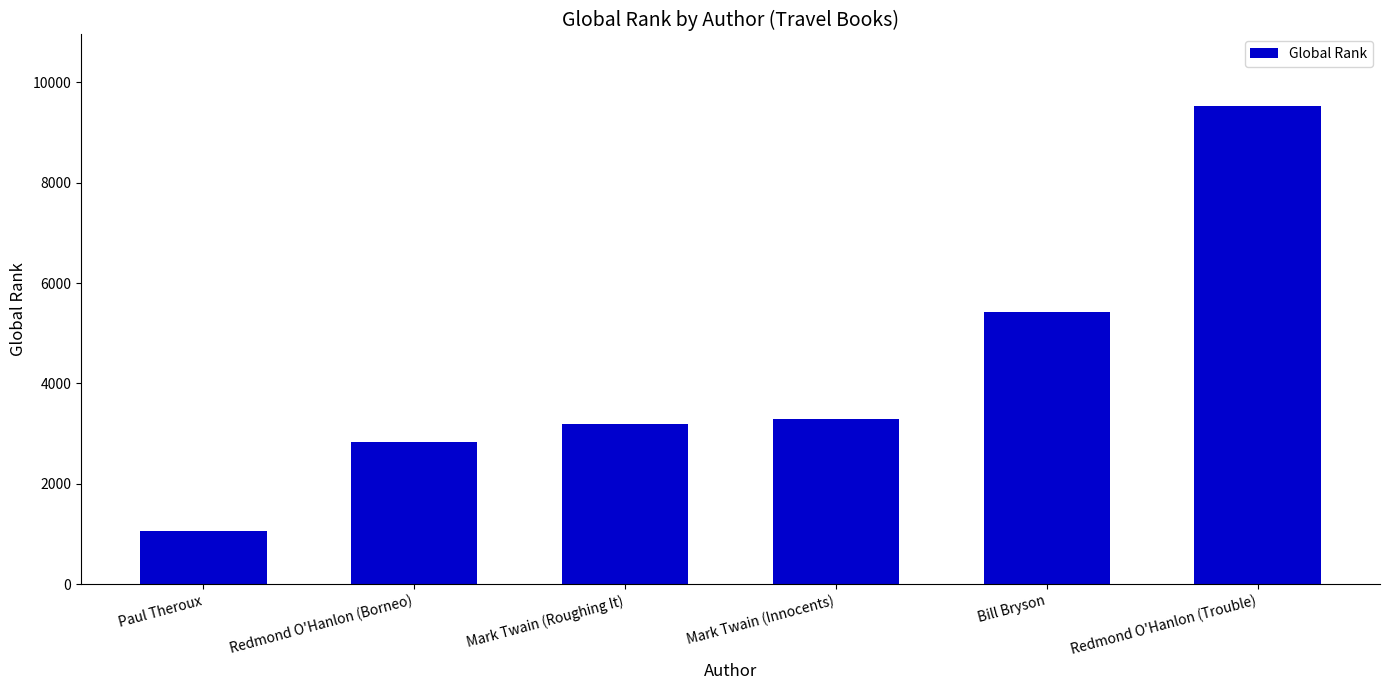

Reading right to left, transcribe all the data shown in this chart.

9523	5420	3296	3196	2837	1050